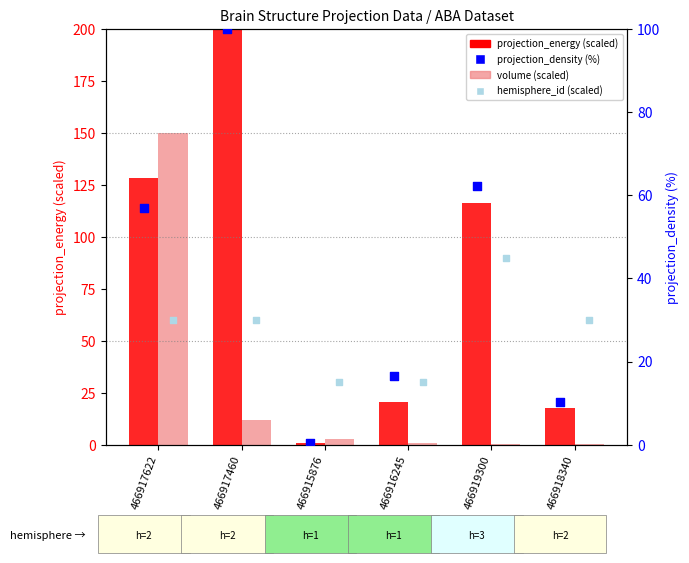

What are all the series names shown in the legend?

projection_energy (scaled), volume (scaled), projection_density (%), hemisphere_id (scaled)